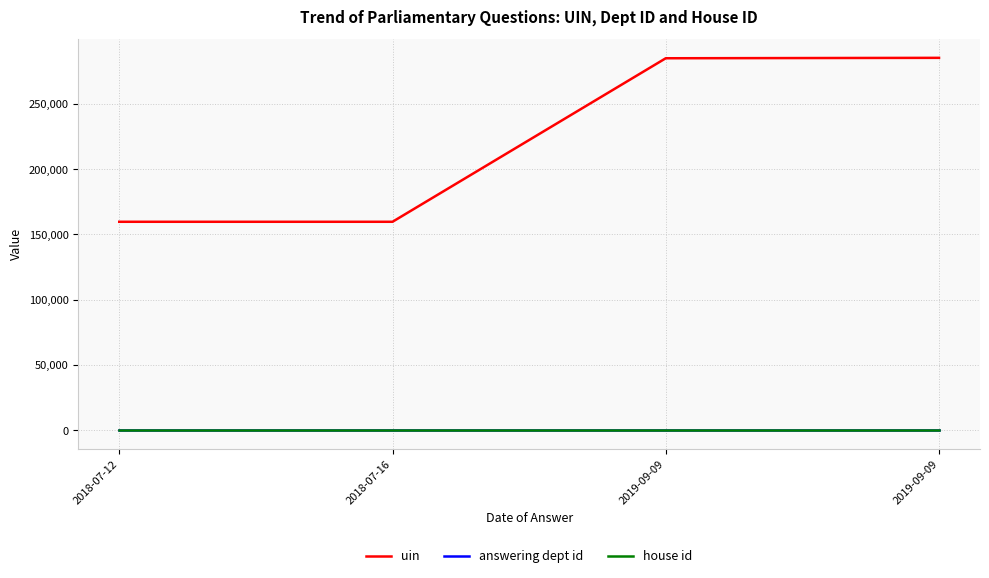

What are all the series names shown in the legend?

uin, answering dept id, house id